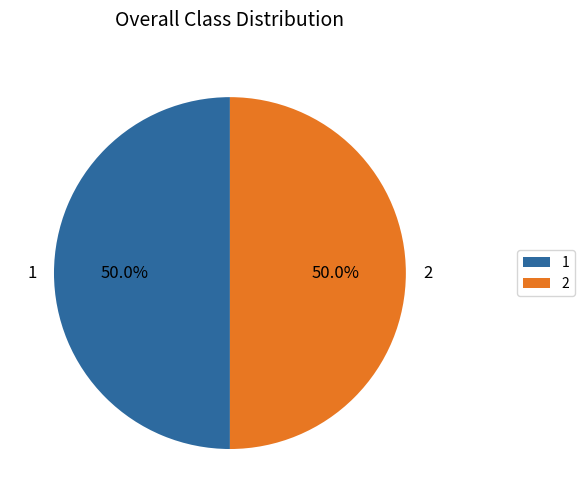

What is the ratio of the value at 1 to the value at 2?

1.0